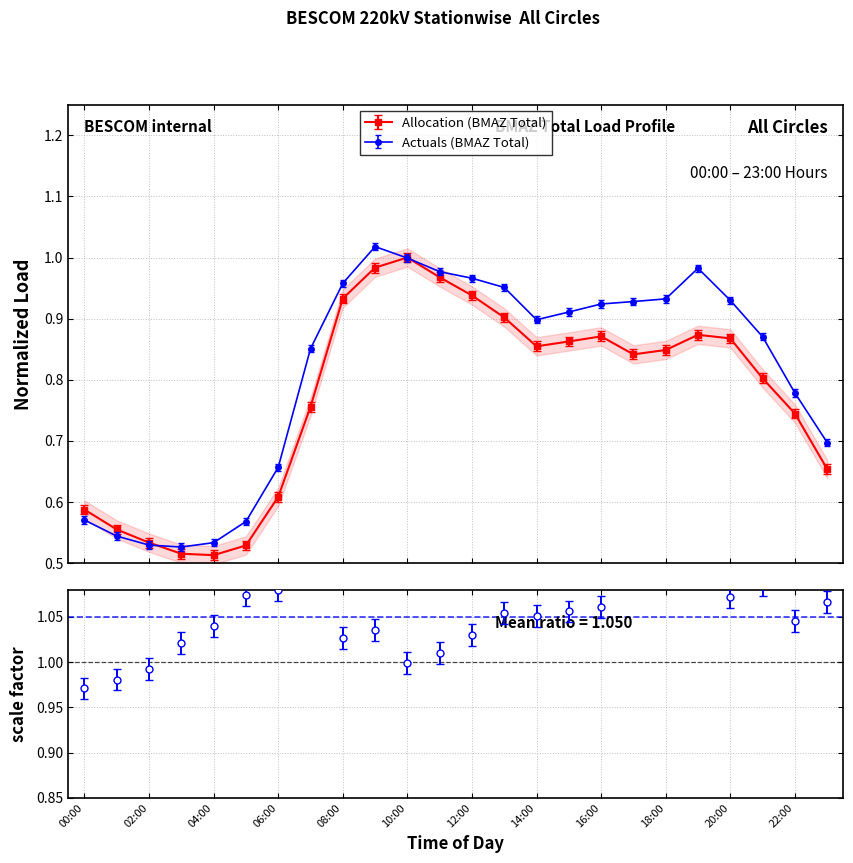

At which category does Actuals (BMAZ) reach its first local valley?

03:00